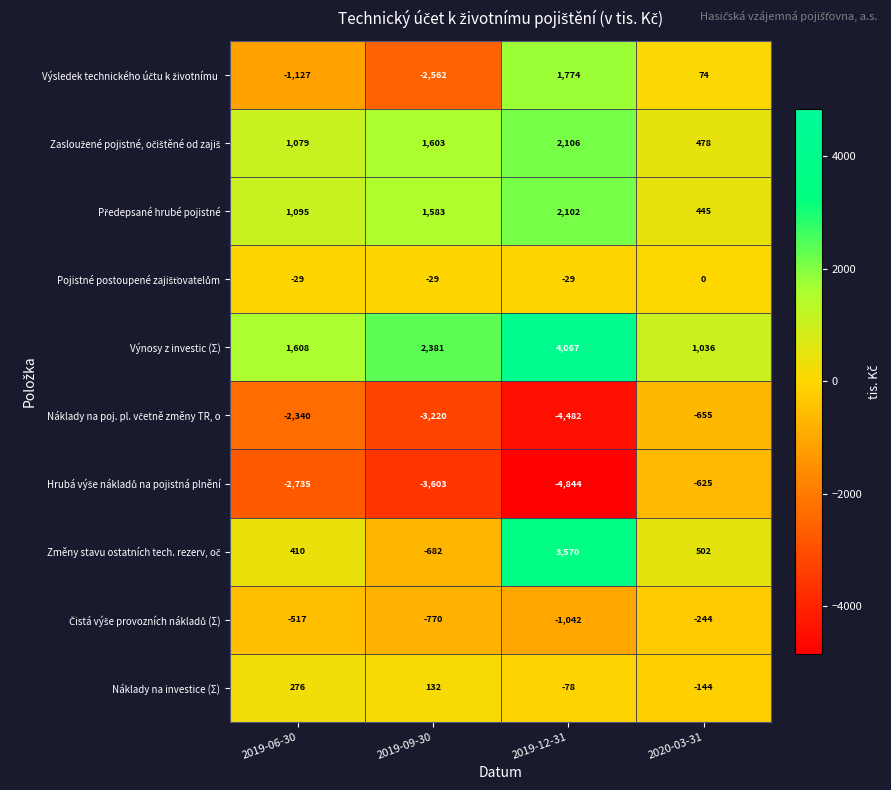

What is the difference between the maximum and minimum values in the Výnosy z investic (Σ) series?

3031